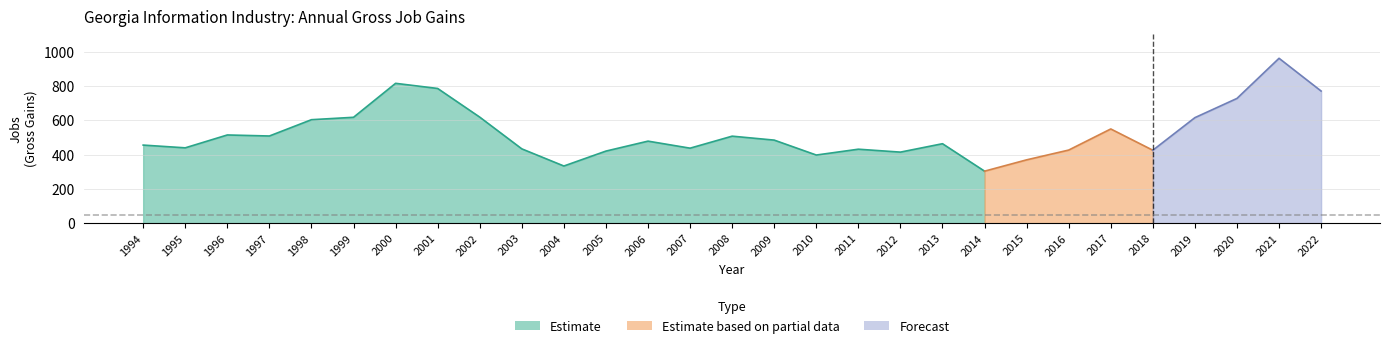

Does the chart display data point markers on the line(s)?

No